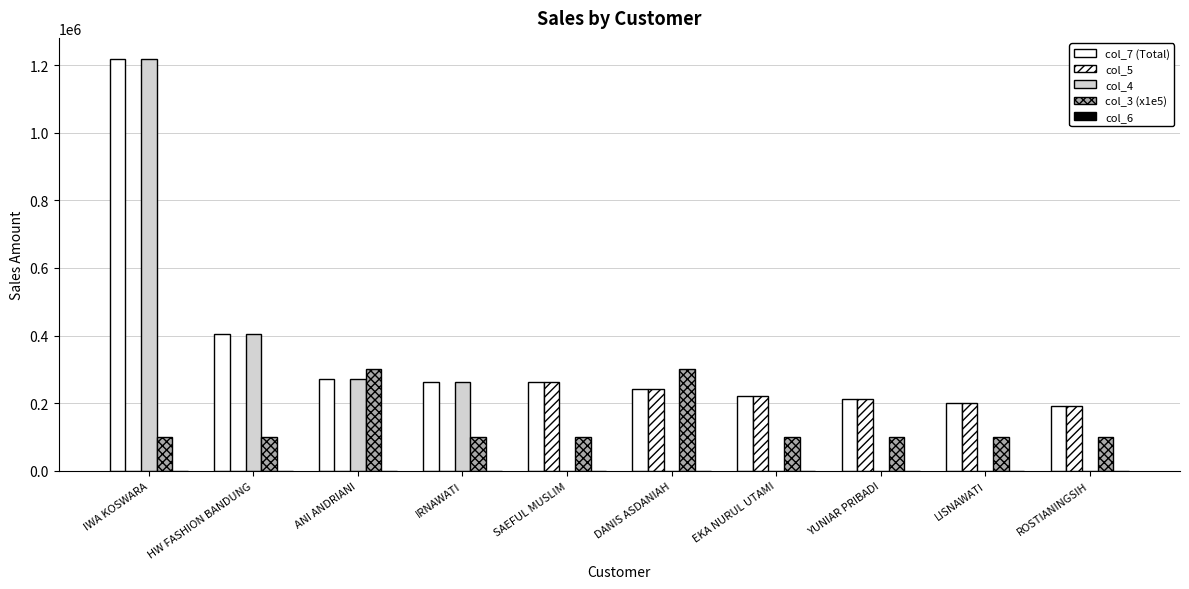

How many groups of bars are there?

10